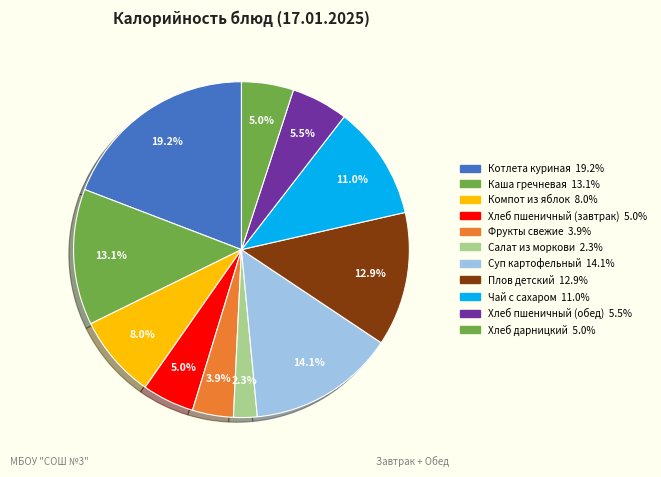

What is the change in value from Фрукты свежие to Хлеб дарницкий?

+15.0